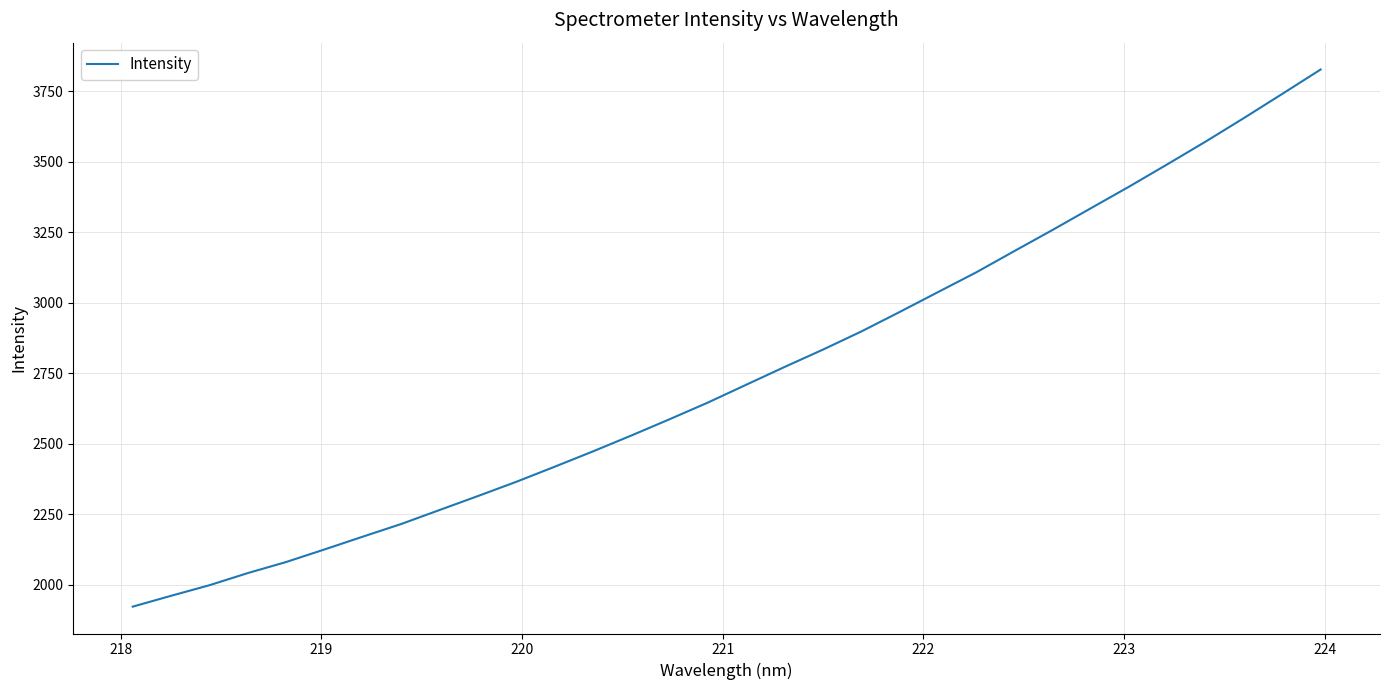

What is the maximum value shown in the chart?

3827.6